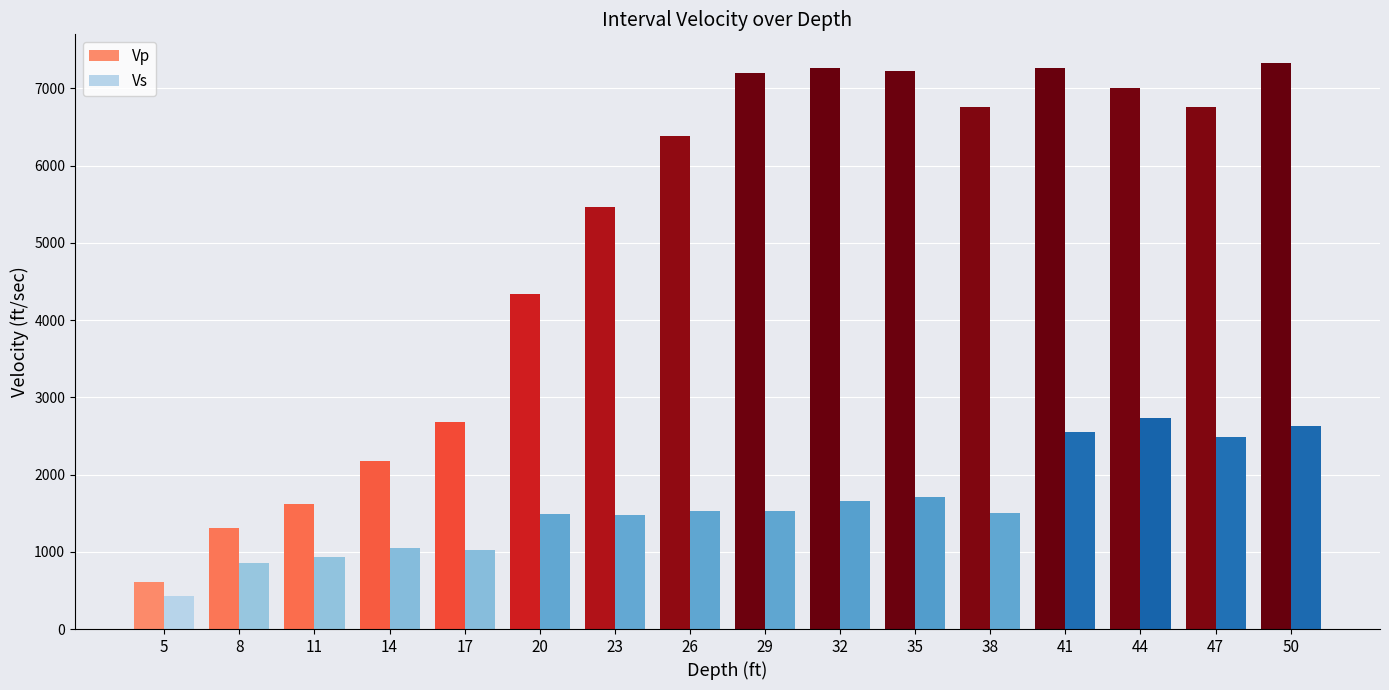

At 23, list the series in order from smallest to largest.

Vs, Vp